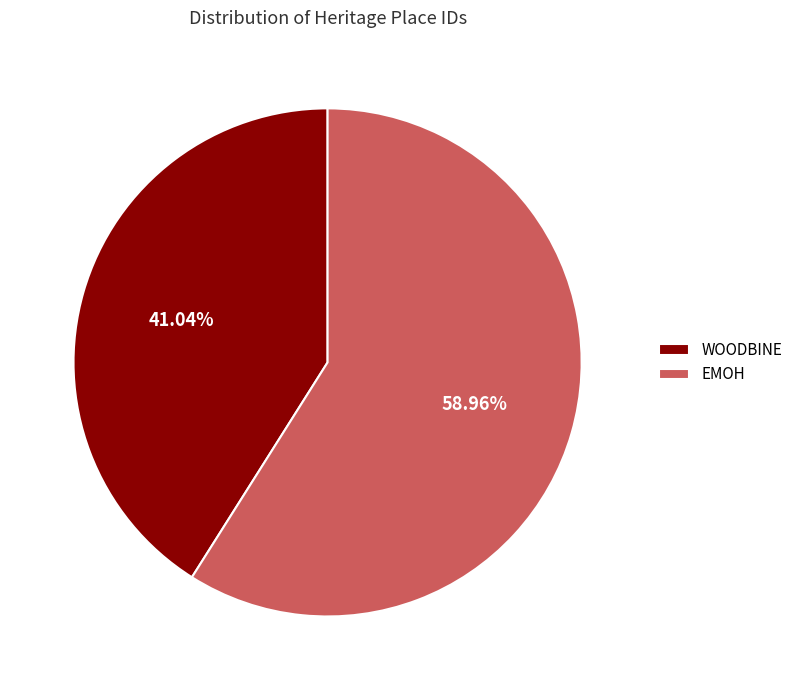

Rank the categories by value from lowest to highest.

WOODBINE, EMOH